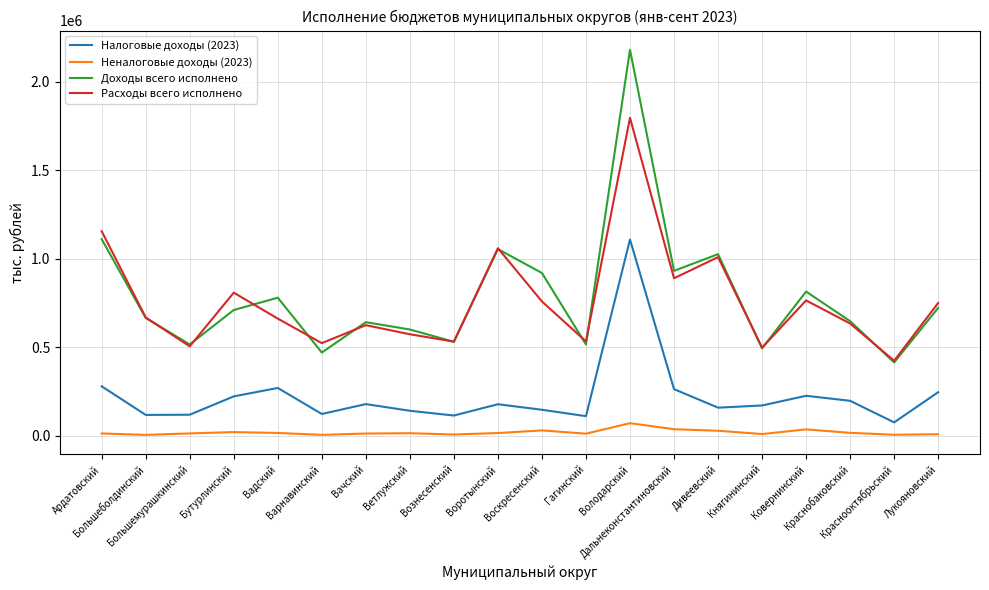

In Расходы всего исполнено, how many points are higher than both neighbors (excluding endpoints)?

6